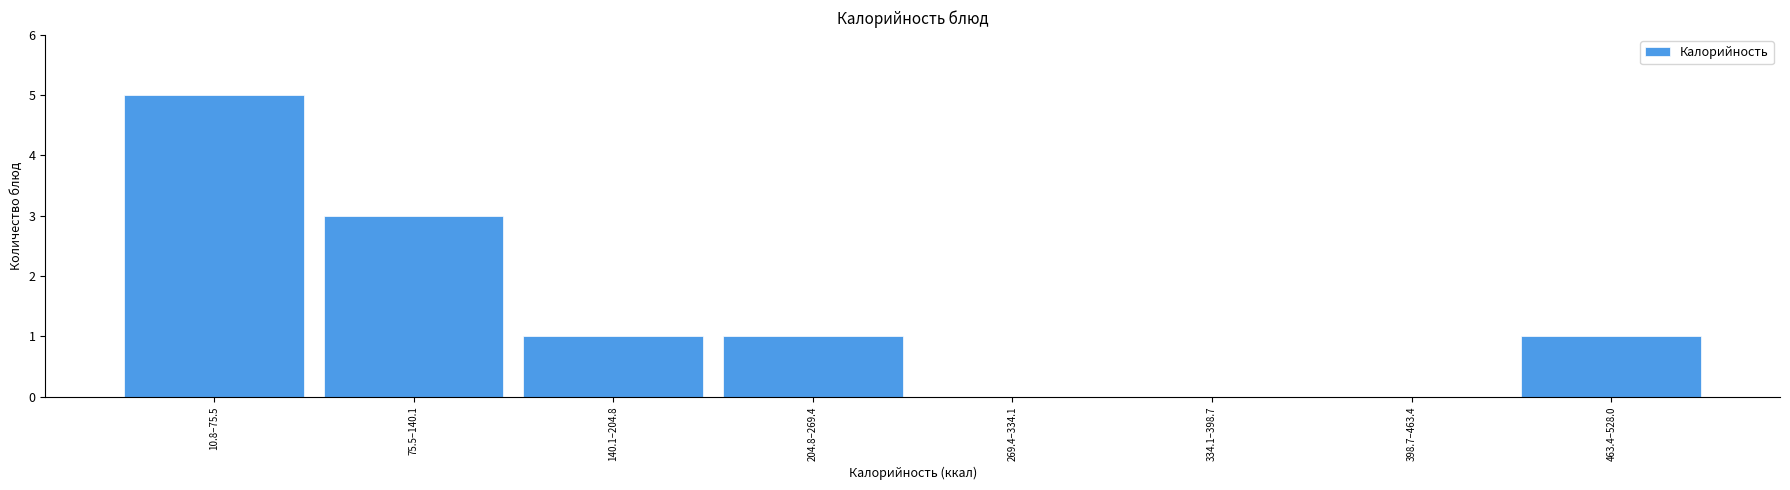

Reading left to right, transcribe all the data shown in this chart.

10.8–75.5=5	75.5–140.1=3	140.1–204.8=1	204.8–269.4=1	269.4–334.1=0	334.1–398.7=0	398.7–463.4=0	463.4–528.0=1